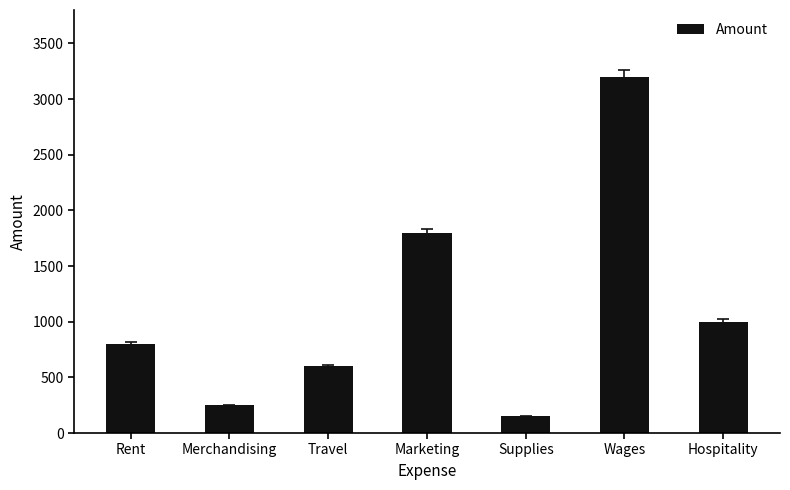

What is the sum of the values at Travel and Rent?

1400